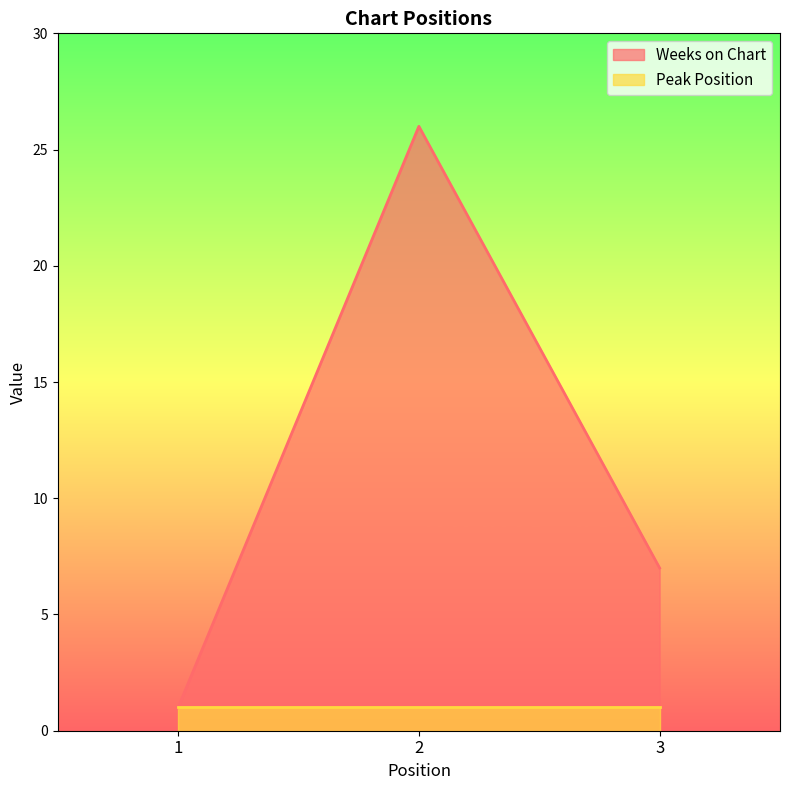

The chart shows a value of 14 at 2. True or false?

False